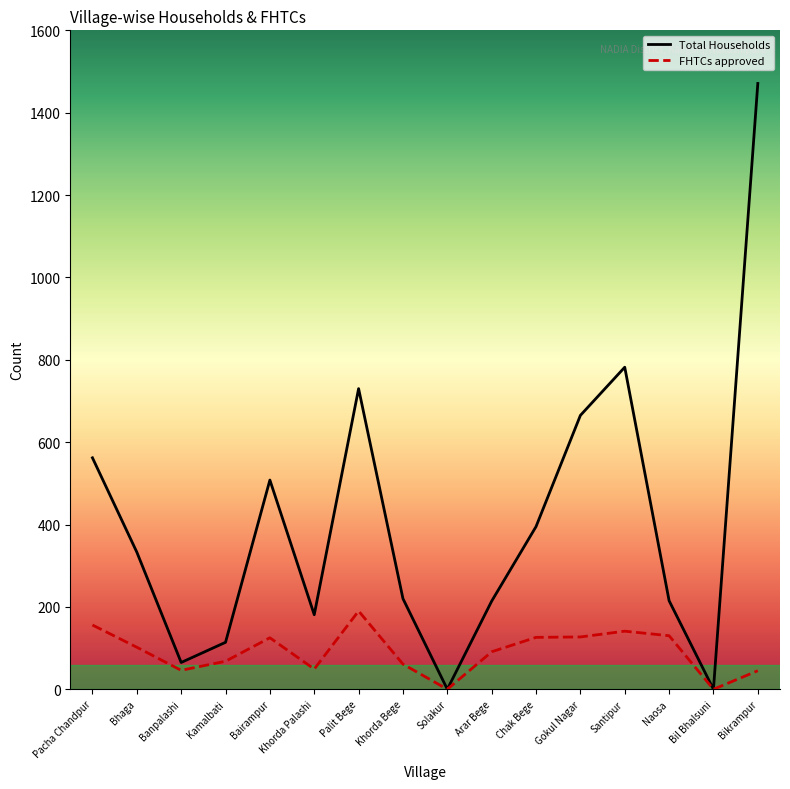

What is the greatest value displayed?

1471